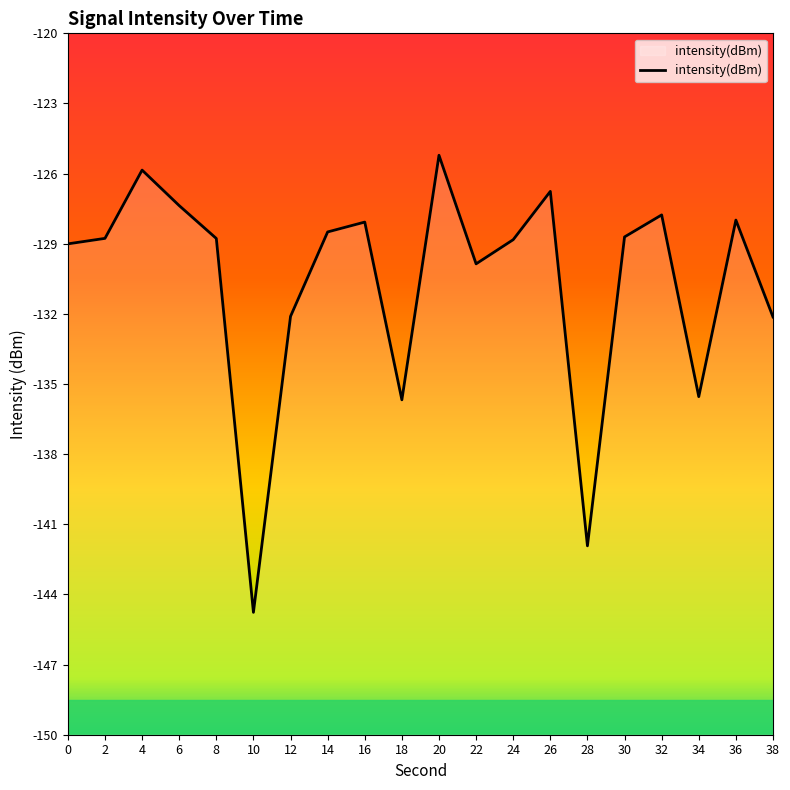

Rank the categories by value from lowest to highest.

10, 28, 18, 34, 38, 12, 22, 0, 24, 8, 2, 30, 14, 16, 36, 32, 6, 26, 4, 20